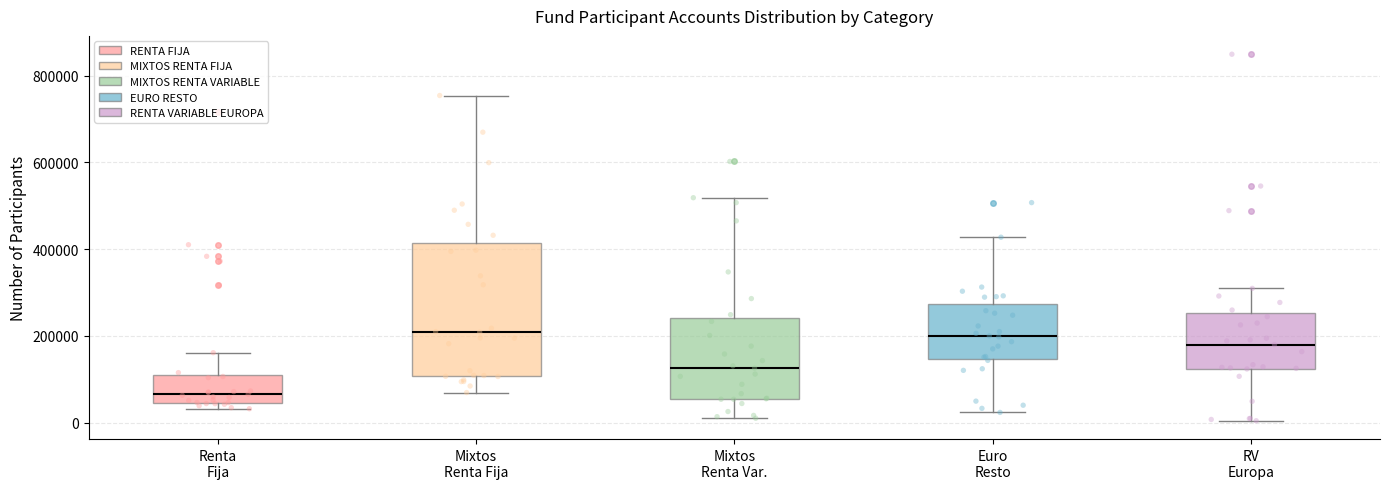

Where is the lower edge of the box for Euro Resto on the y-axis? The values are not printed on the chart, so give them approximately, as read against the axis.

140000